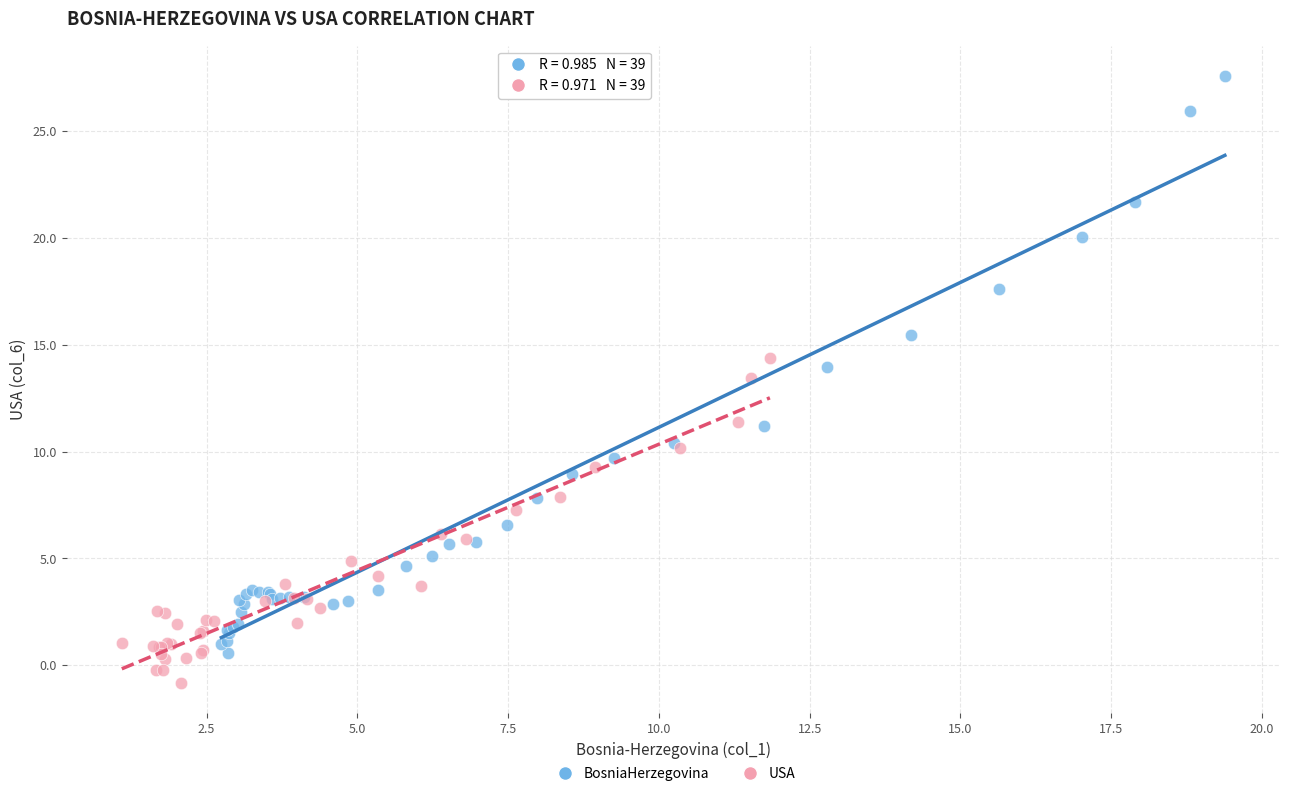

Which series has the largest Y range (max minus min)?

BosniaHerzegovina